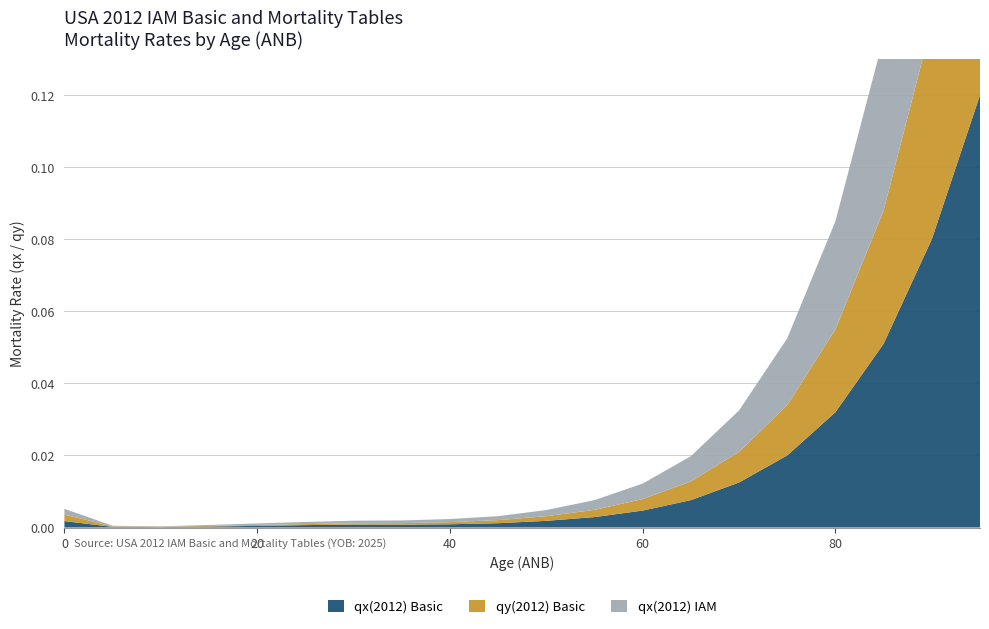

Reading left to right, transcribe all the data shown in this chart.

qx(2012) Basic: 0=0.0	5=0.0	10=0.0	15=0.0	20=0.0	25=0.0	30=0.0	35=0.0	40=0.0	45=0.0	50=0.0	55=0.0	60=0.0	65=0.0	70=0.0	75=0.0	80=0.0	85=0.1	90=0.1	95=0.1
qy(2012) Basic: 0=0.0	5=0.0	10=0.0	15=0.0	20=0.0	25=0.0	30=0.0	35=0.0	40=0.0	45=0.0	50=0.0	55=0.0	60=0.0	65=0.0	70=0.0	75=0.0	80=0.0	85=0.0	90=0.1	95=0.1
qx(2012) IAM: 0=0.0	5=0.0	10=0.0	15=0.0	20=0.0	25=0.0	30=0.0	35=0.0	40=0.0	45=0.0	50=0.0	55=0.0	60=0.0	65=0.0	70=0.0	75=0.0	80=0.0	85=0.0	90=0.1	95=0.1